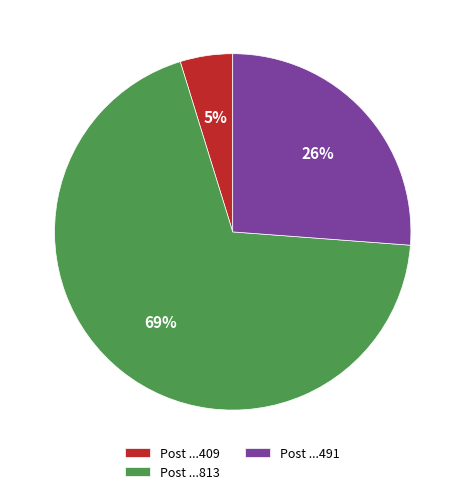

How many segments does this pie chart have?

3